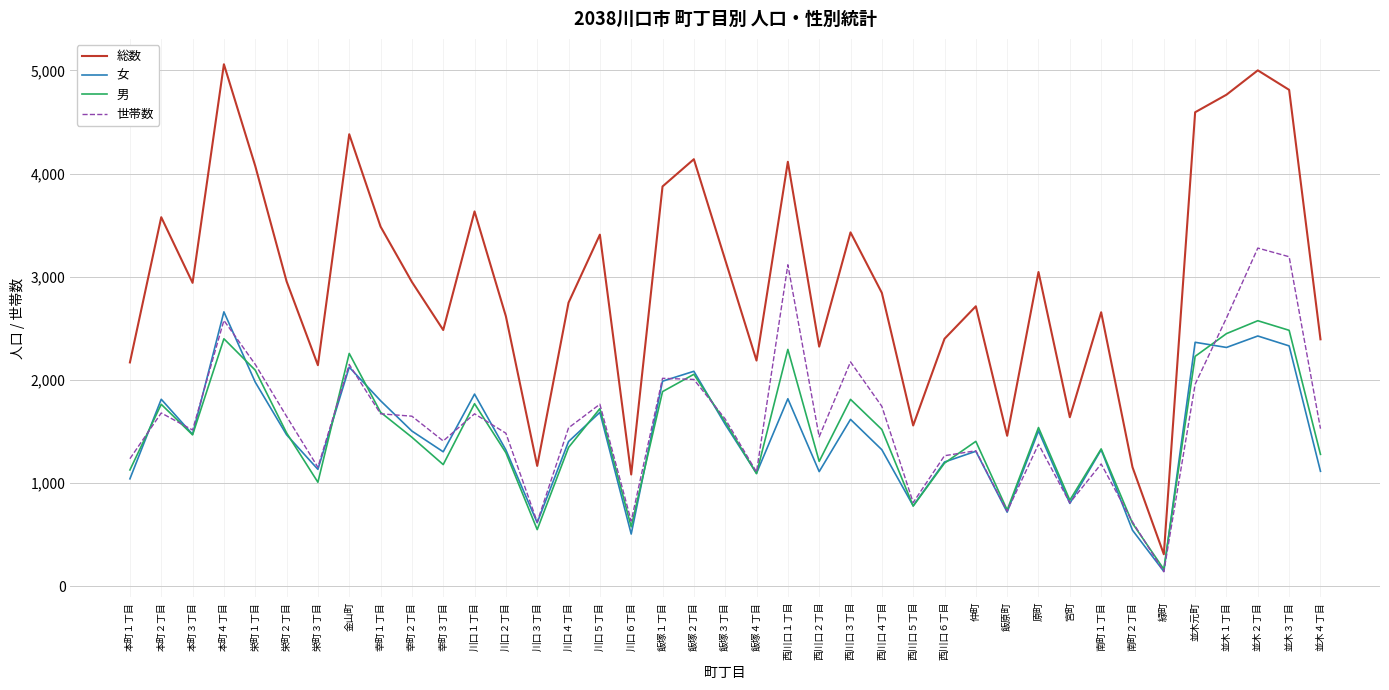

True or false: 世帯数 has a value of 395 at 幸町２丁目.

False